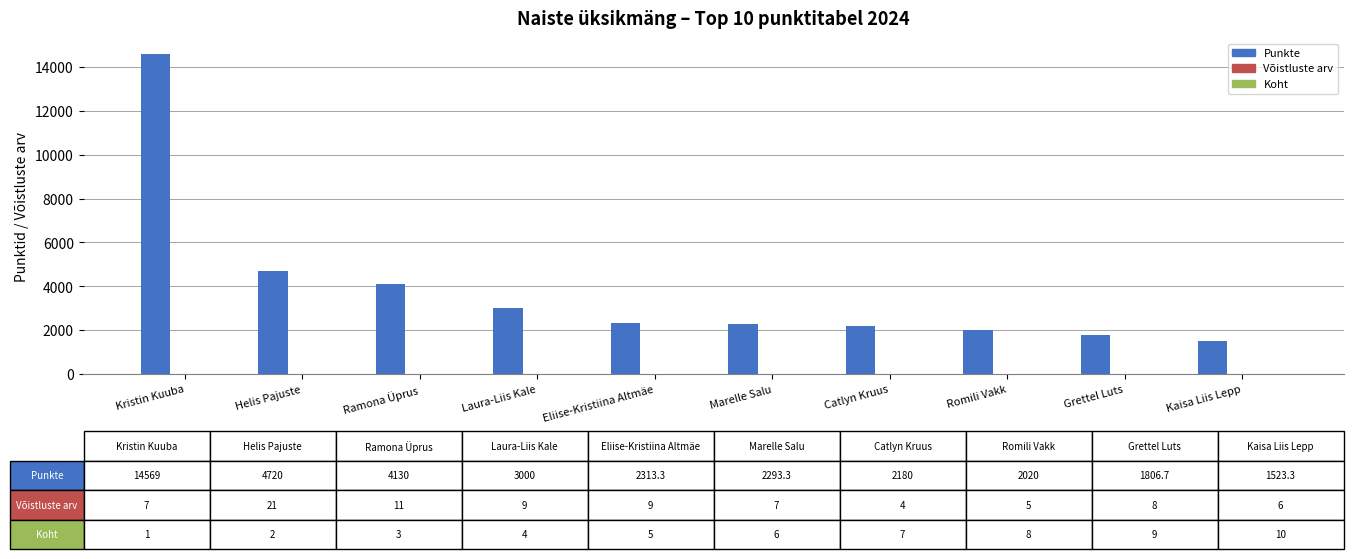

Which category has the highest value in the Punkte series?

Kristin Kuuba